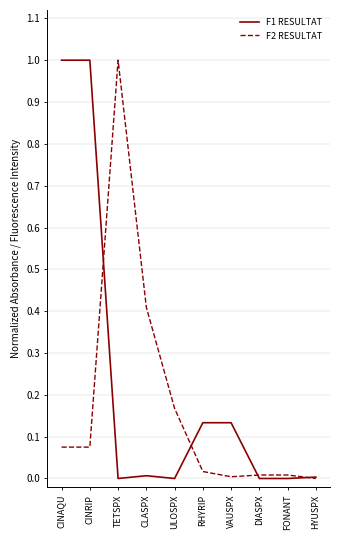

What are all the series names shown in the legend?

F1 RESULTAT, F2 RESULTAT